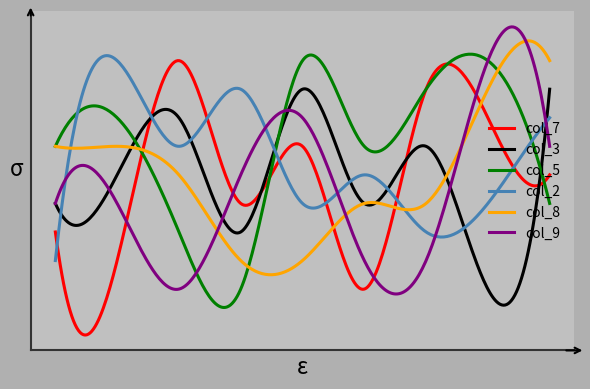

Does the chart have visible grid lines?

No